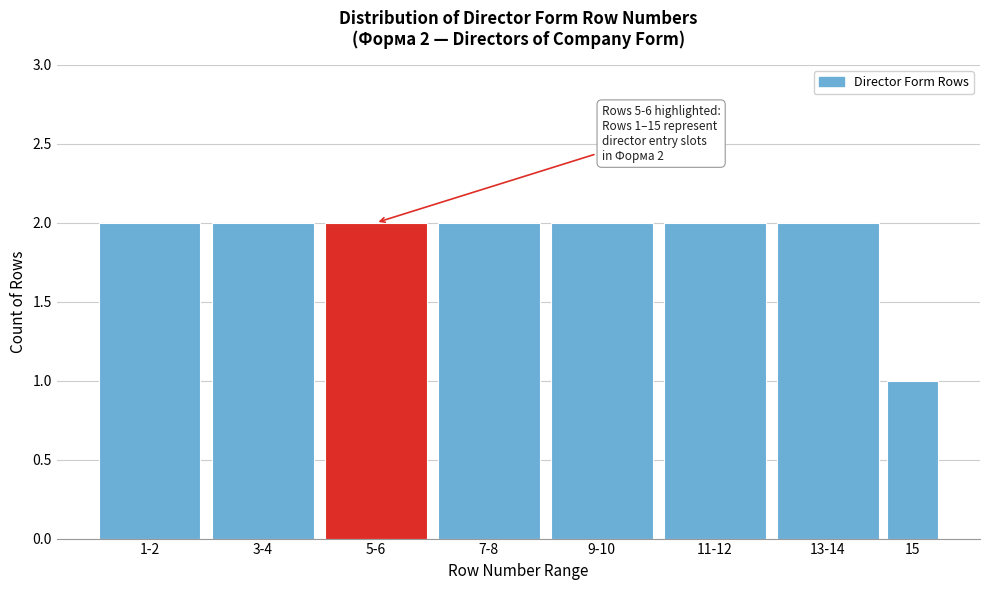

Reading left to right, extract all data points from this chart.

1-2=2	3-4=2	5-6=2	7-8=2	9-10=2	11-12=2	13-14=2	15=1